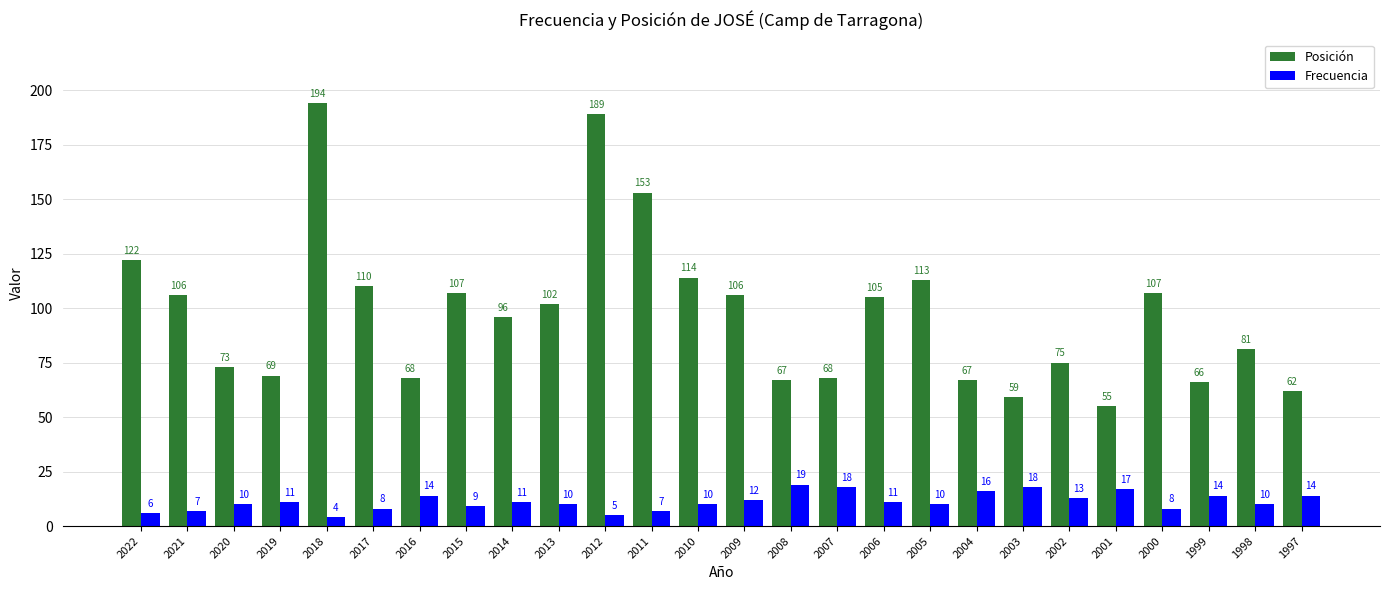

The value of Posición at 2011 is 90. True or false?

False